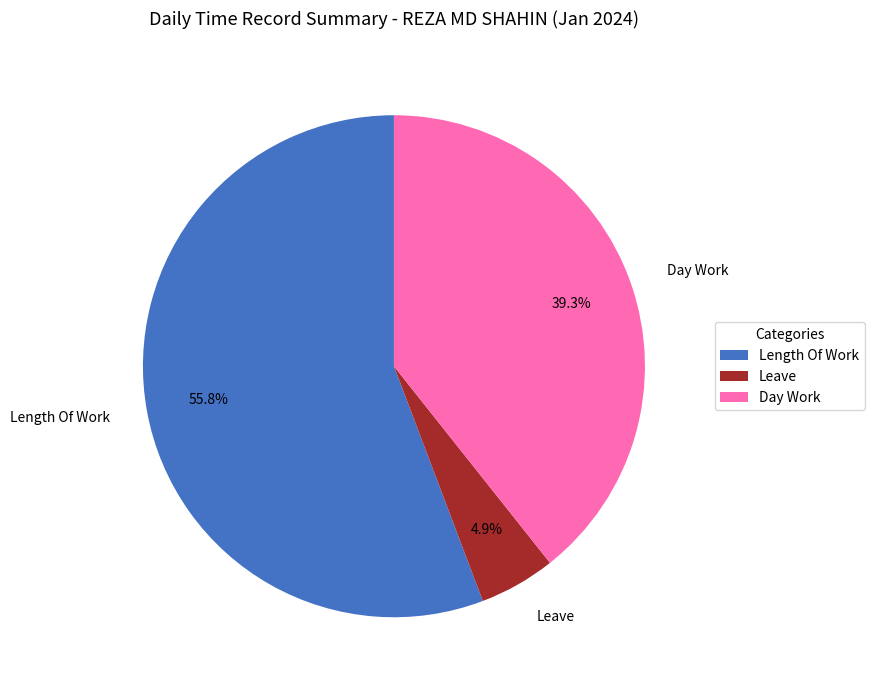

To the nearest percent, what portion does Length Of Work represent?

56%